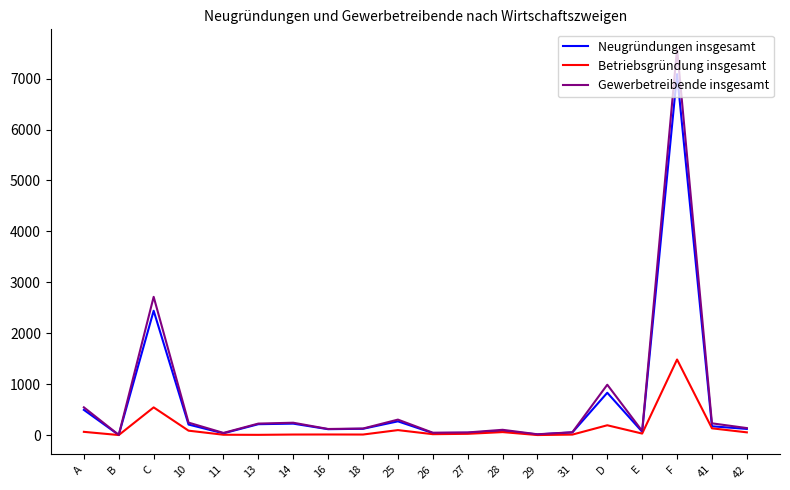

Where is Gewerbetreibende insgesamt nearest to the value 3797?

C